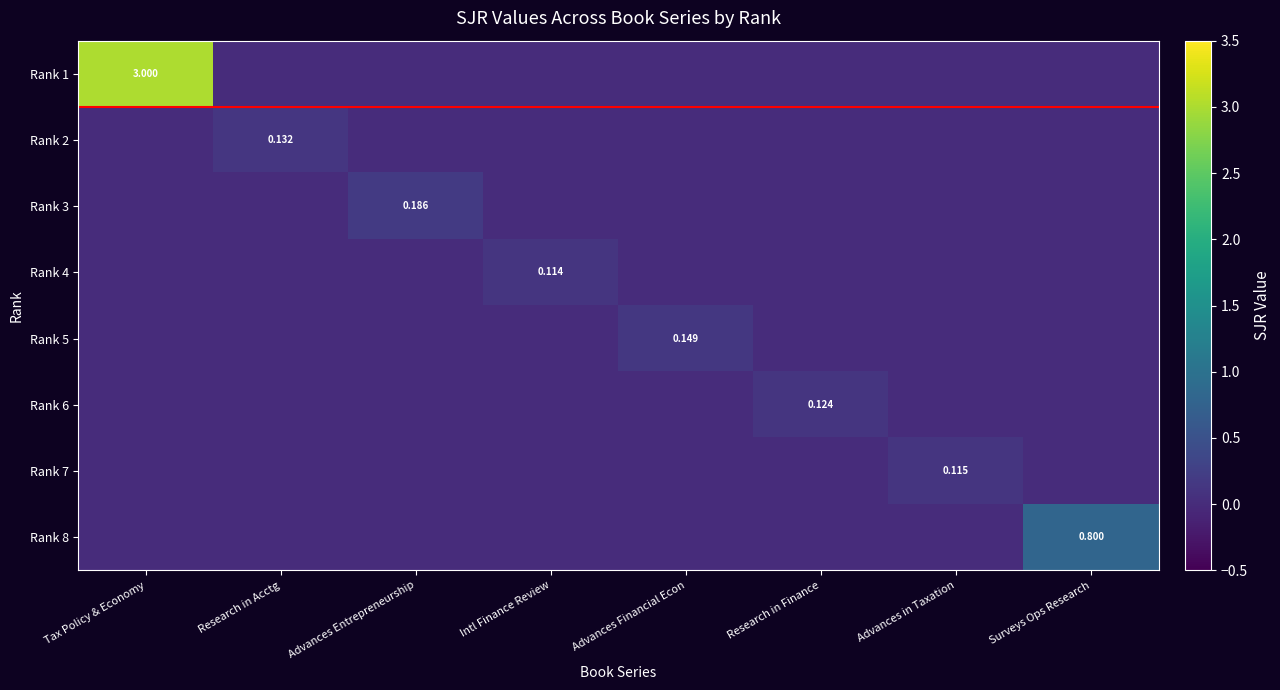

At how many categories does at least one series exceed 2?

1